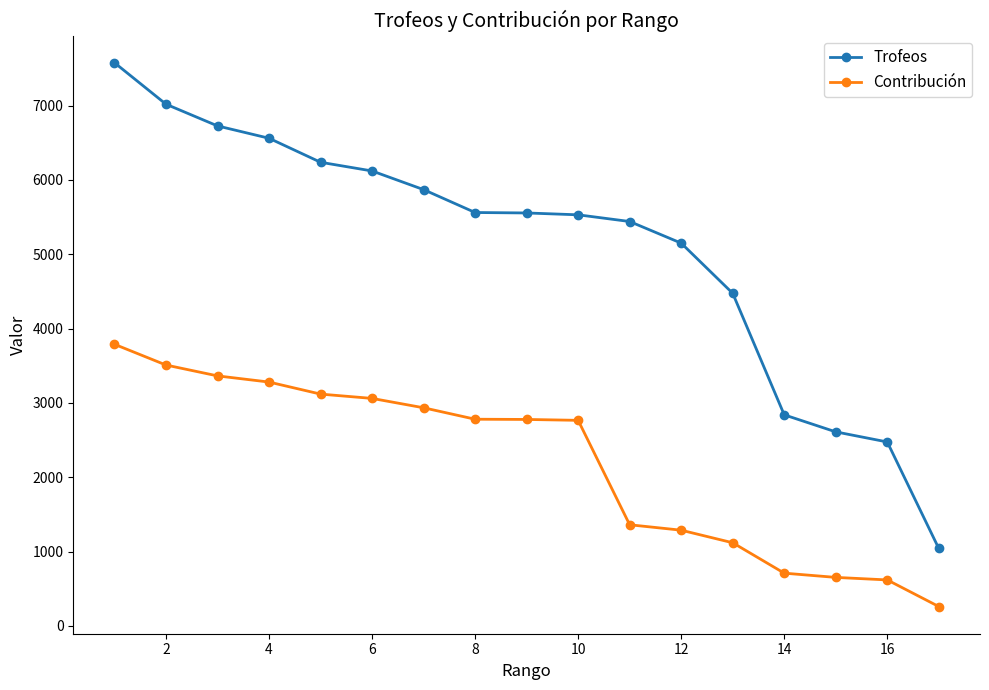

What is the average value of the Trofeos series?

5105